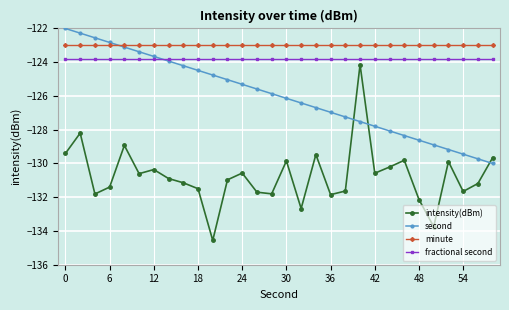

How many categories are shown in the chart?

30